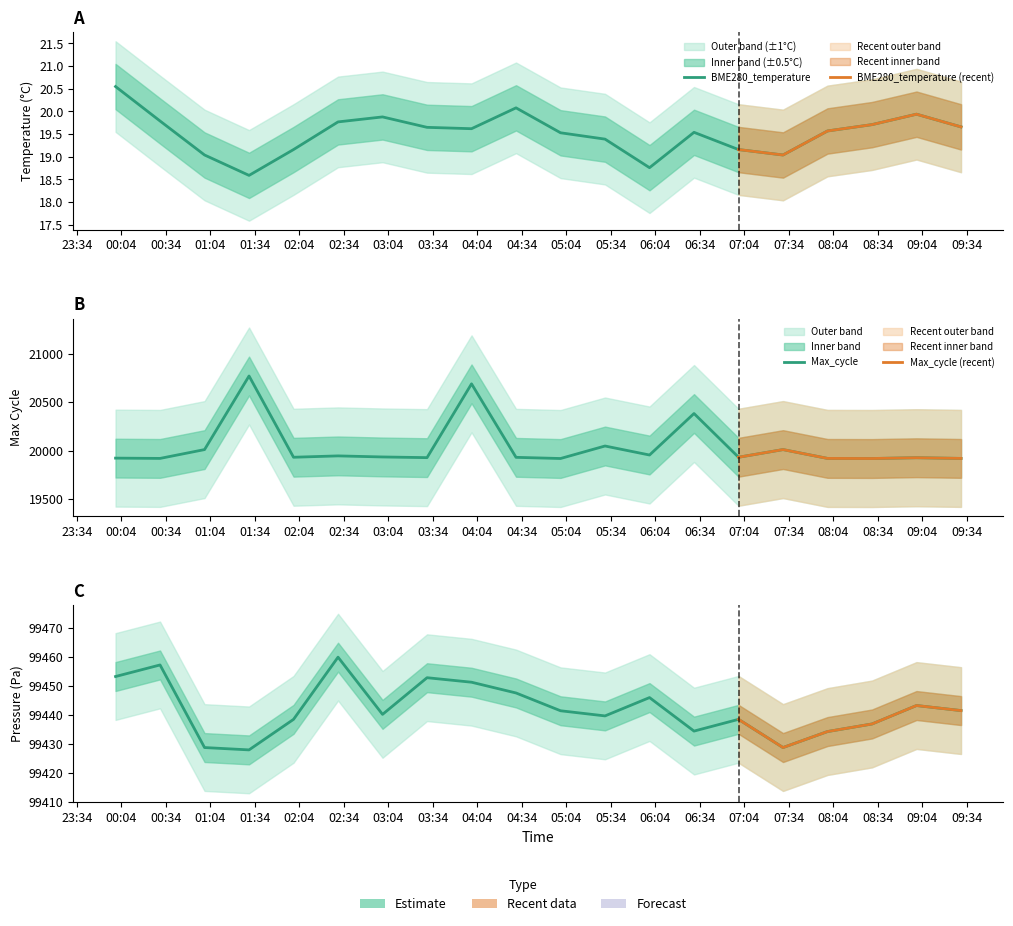

True or false: BME280_pressure_norm has more than 1 interior local peaks.

True